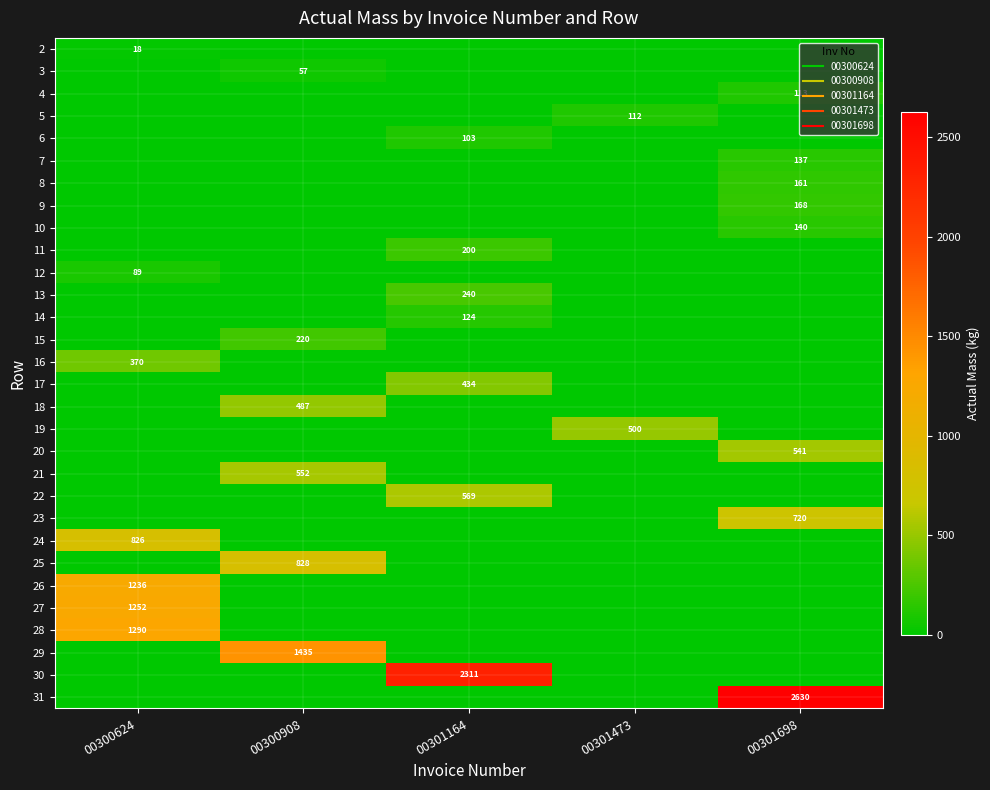

Is the value of 24 at 00300624 greater than the value of 18 at 00301473?

Yes